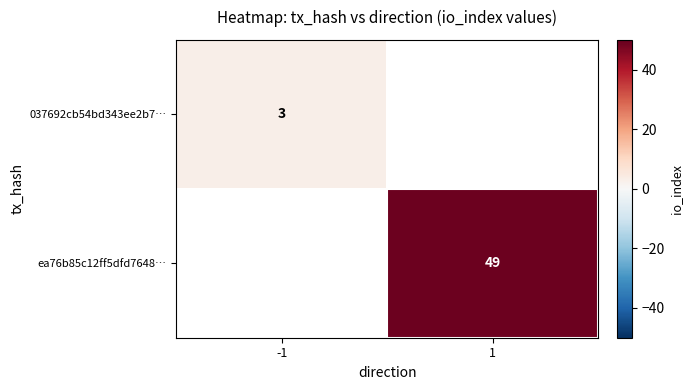

The value of ea76b85c12ff5dfd7648… at 1 is 49. True or false?

True